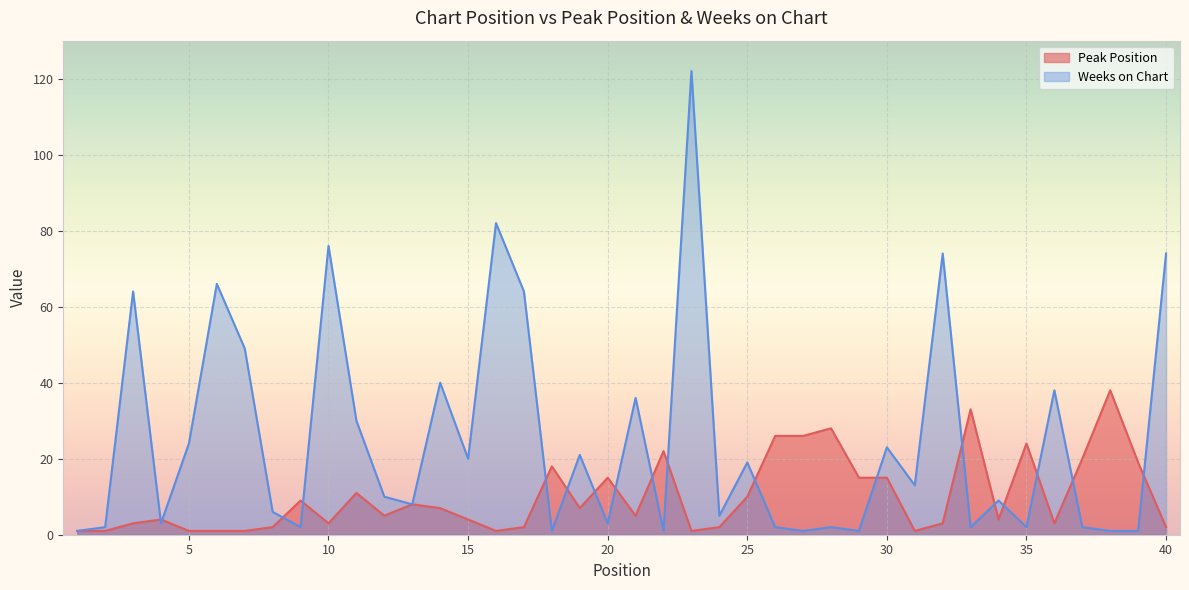

What is the value of the Weeks on Chart point at the 39th from the left?

1